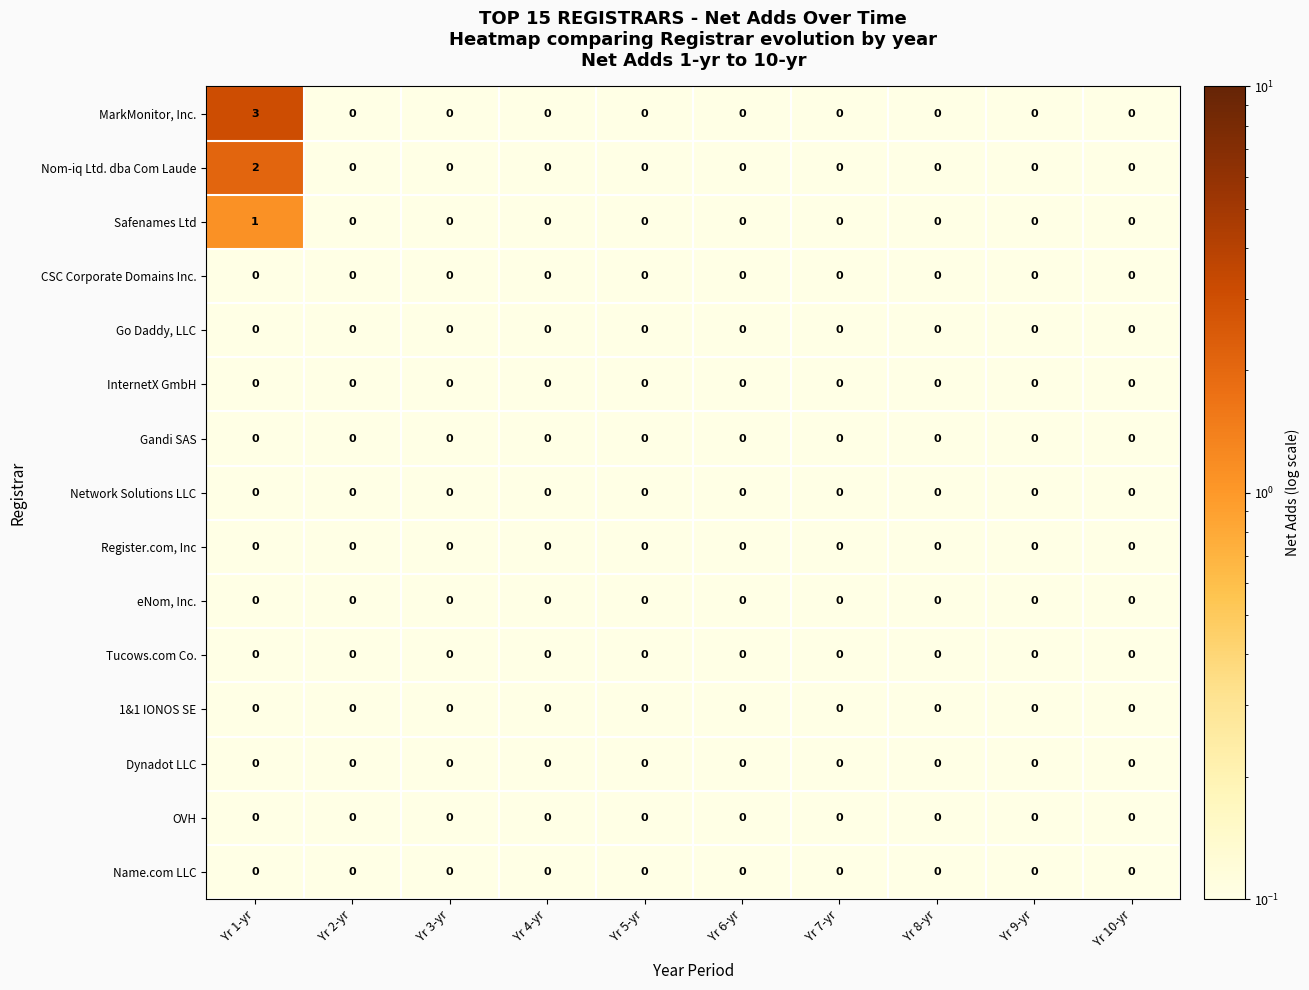

Which series changed the most between Yr 1-yr and Yr 5-yr?

MarkMonitor, Inc.